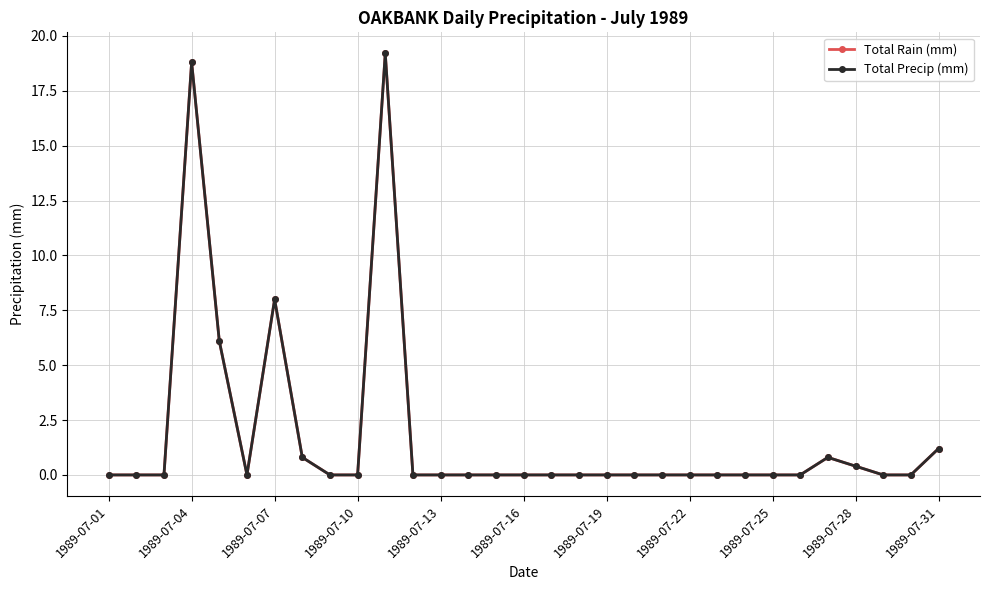

Does the chart have visible grid lines?

Yes